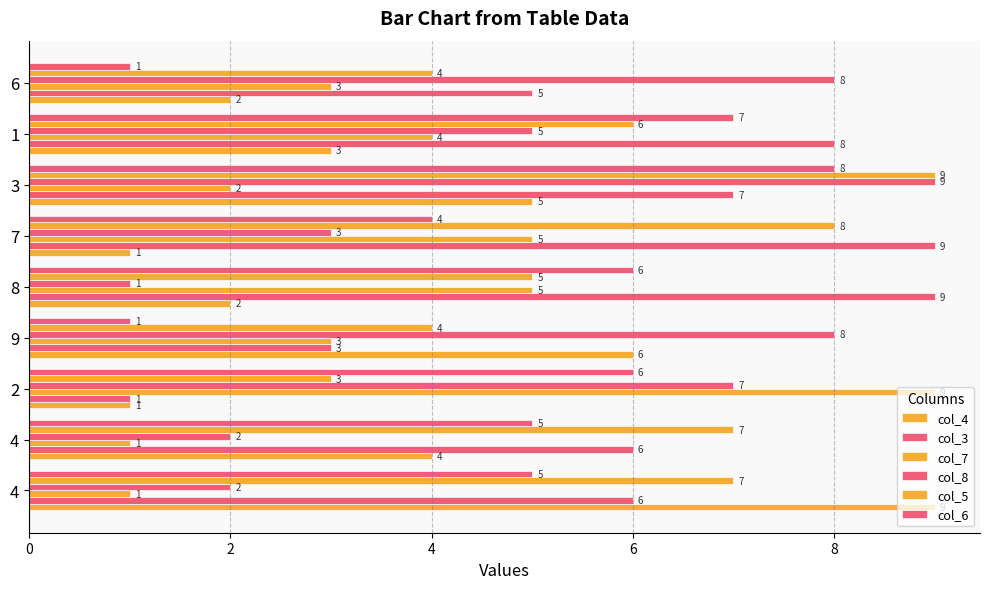

What is the label of the 6th bar from the right?

9